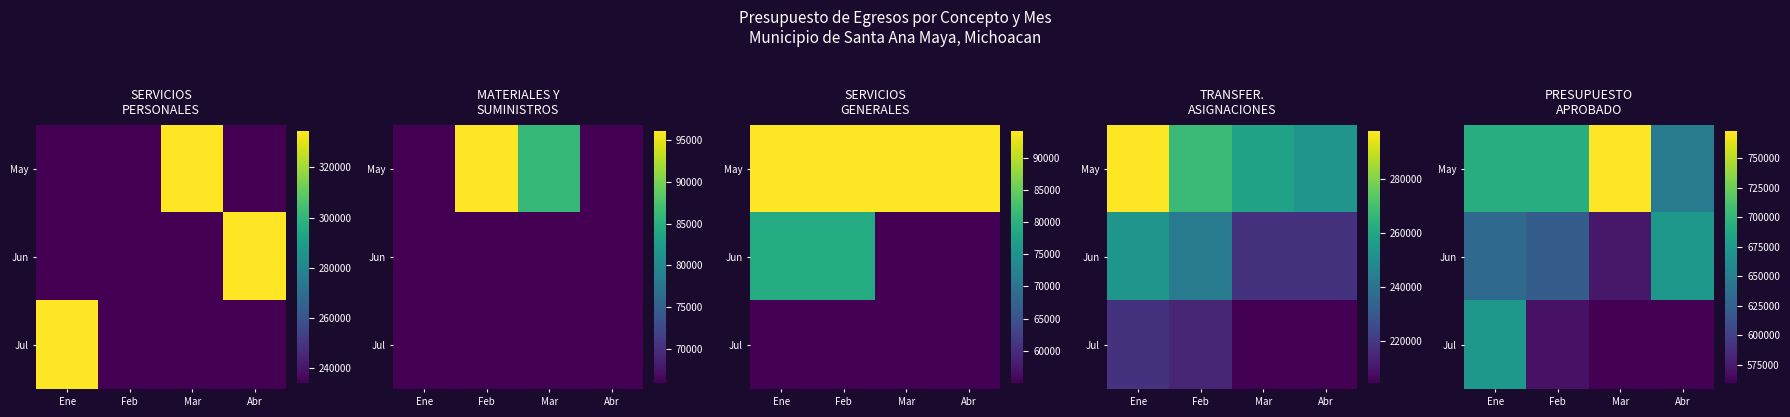

Rank the categories by Jul value from highest to lowest.

Ene, Feb, Mar, Abr